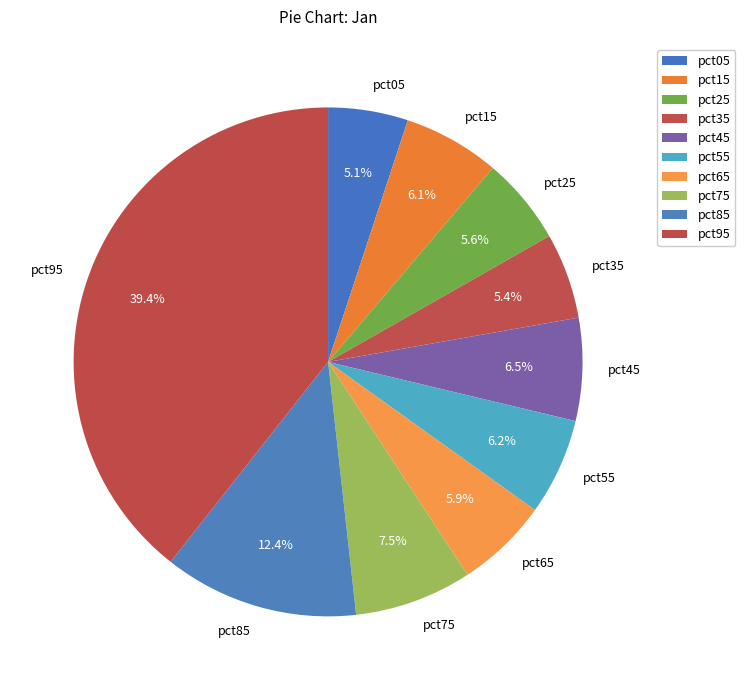

Is there any slice that represents more than half of the pie?

No